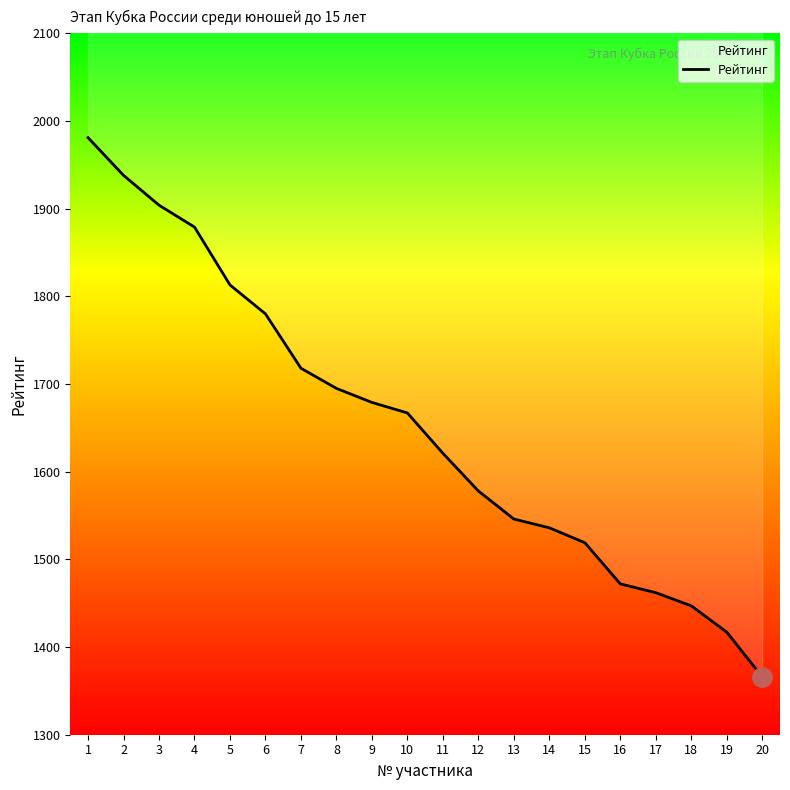

Reading left to right, what are all the values shown in this chart?

1=1981	2=1938	3=1904	4=1879	5=1813	6=1780	7=1718	8=1695	9=1679	10=1667	11=1621	12=1578	13=1546	14=1536	15=1519	16=1472	17=1462	18=1447	19=1417	20=1366